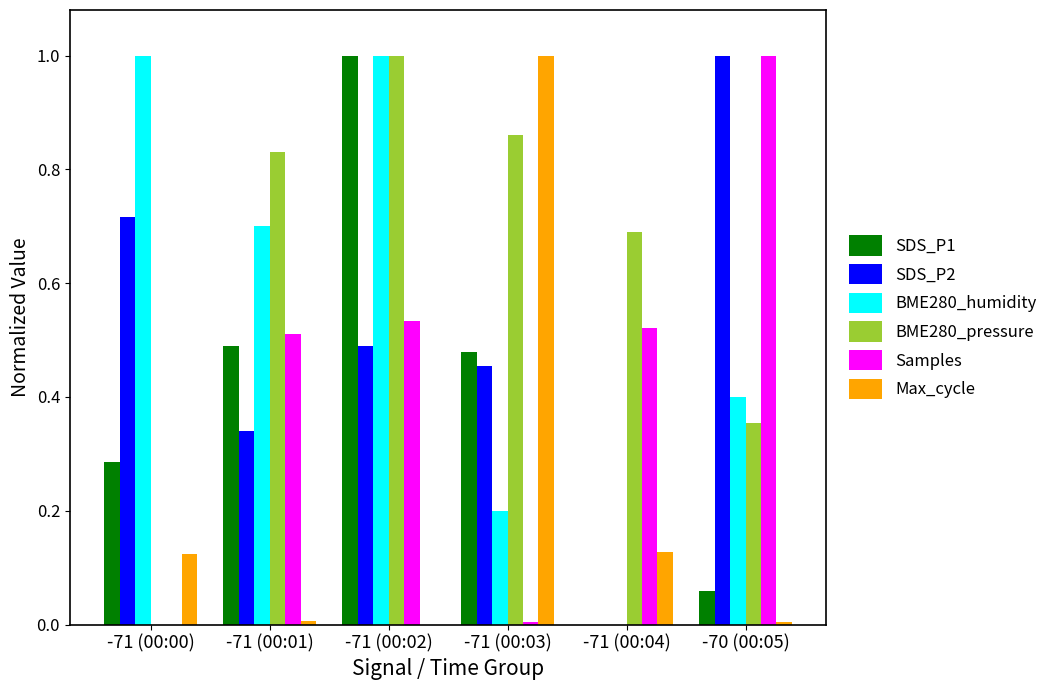

What is the maximum value for Samples?

1.0